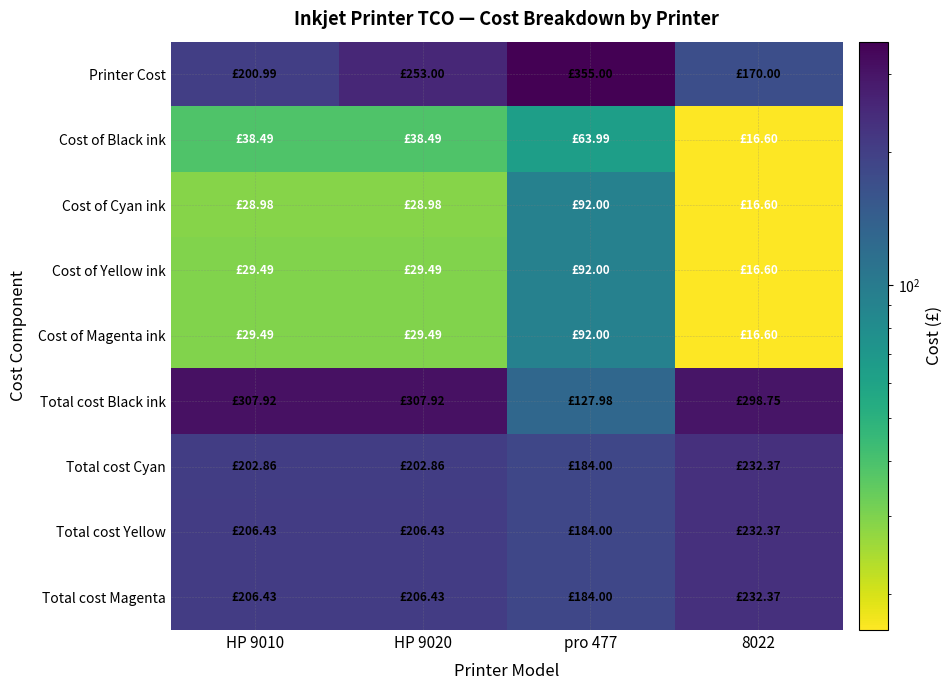

Reading right to left, list all the values displayed in this chart.

Printer Cost: 8022=170.0	pro 477=355.0	HP 9020=253.0	HP 9010=201.0
Cost of Black ink: 8022=16.6	pro 477=64.0	HP 9020=38.5	HP 9010=38.5
Cost of Cyan ink: 8022=16.6	pro 477=92.0	HP 9020=29.0	HP 9010=29.0
Cost of Yellow ink: 8022=16.6	pro 477=92.0	HP 9020=29.5	HP 9010=29.5
Cost of Magenta ink: 8022=16.6	pro 477=92.0	HP 9020=29.5	HP 9010=29.5
Total cost Black ink: 8022=298.8	pro 477=128.0	HP 9020=307.9	HP 9010=307.9
Total cost Cyan: 8022=232.4	pro 477=184.0	HP 9020=202.9	HP 9010=202.9
Total cost Yellow: 8022=232.4	pro 477=184.0	HP 9020=206.4	HP 9010=206.4
Total cost Magenta: 8022=232.4	pro 477=184.0	HP 9020=206.4	HP 9010=206.4